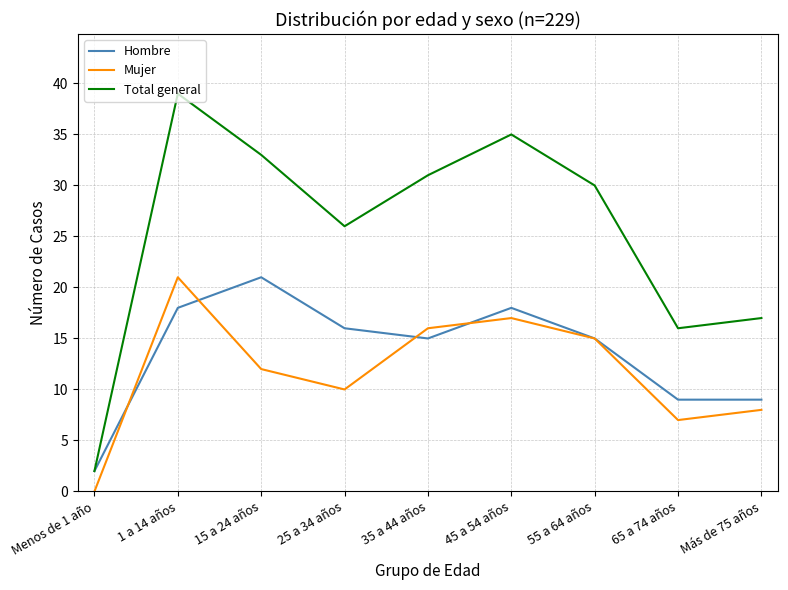

At which category is the sum across all series the highest?

1 a 14 años